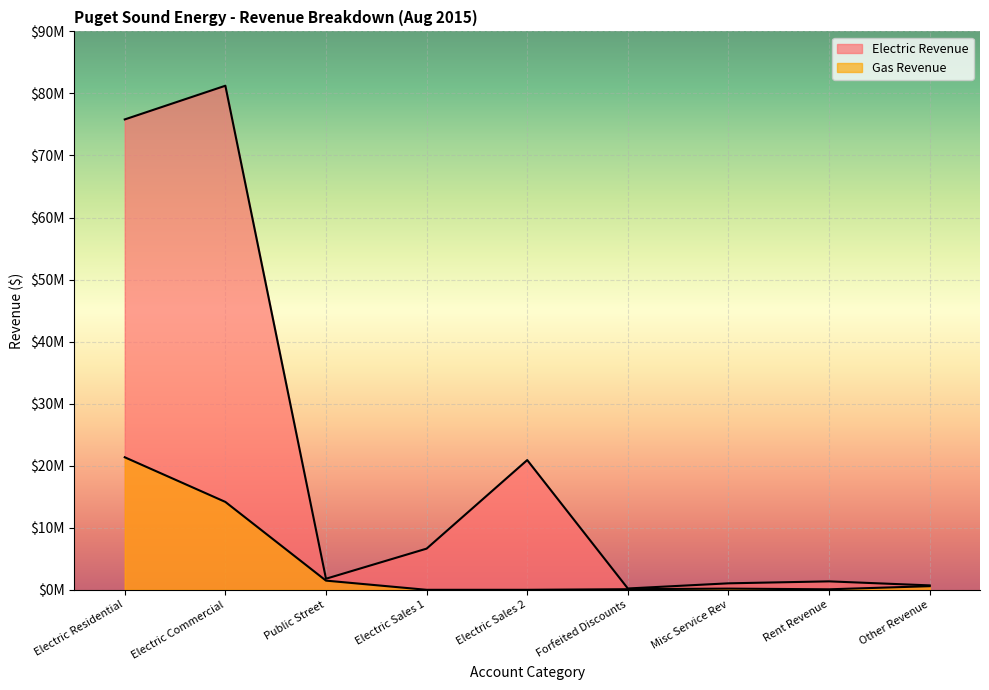

Between Electric Sales 1 and Other Revenue, which series saw the biggest shift?

Electric Revenue